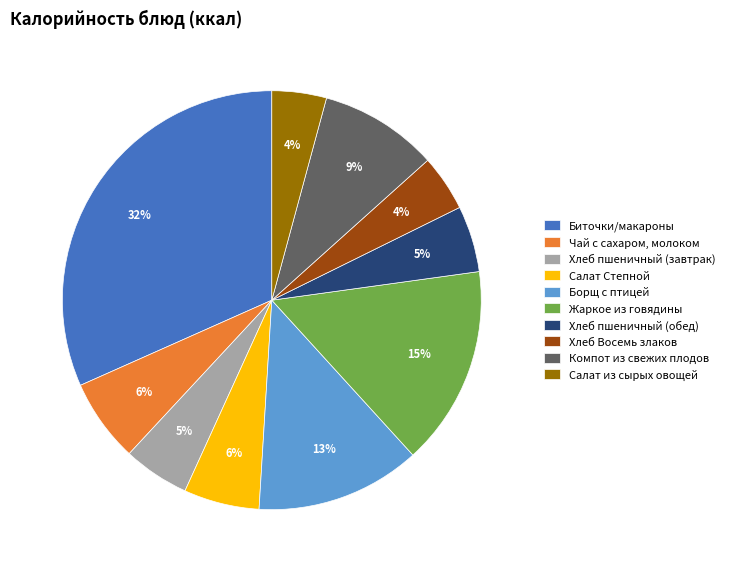

Which has a higher value, Биточки/макароны or Жаркое из говядины?

Биточки/макароны